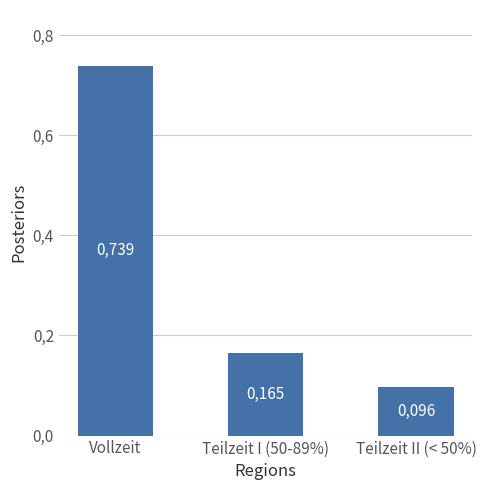

Where is the data nearest to the value 0?

Teilzeit II (< 50%)